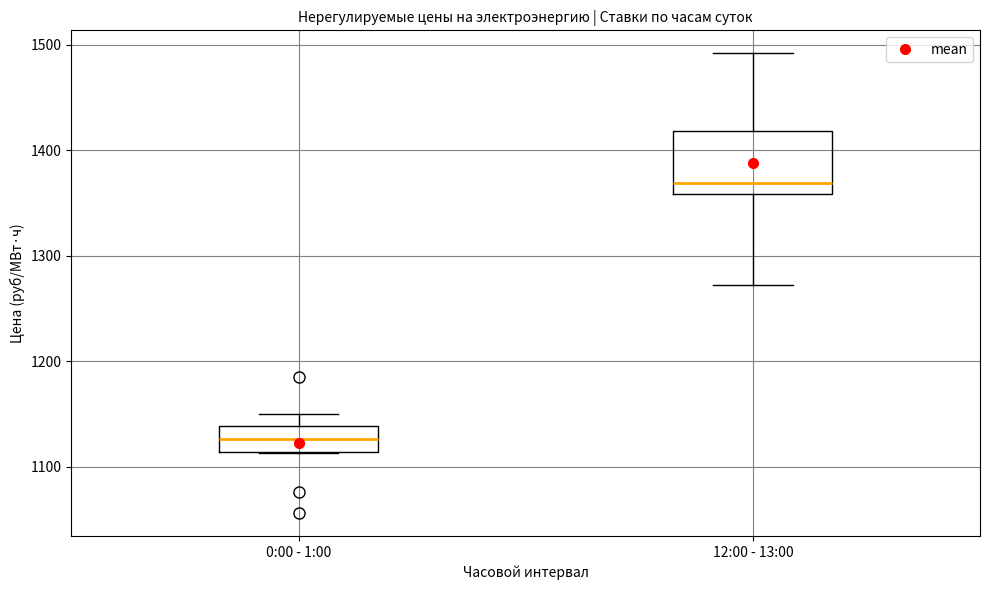

Reading left to right, transcribe this box plot: for each box, give where its median line is, the range the box spans, and where its two whiskers end, as read against the y-axis. The values are not printed on the chart, so give them approximately, as read against the axis.

0:00 - 1:00: median 1130, box 1110 to 1140, whiskers 1110 to 1150
12:00 - 13:00: median 1370, box 1360 to 1420, whiskers 1270 to 1490